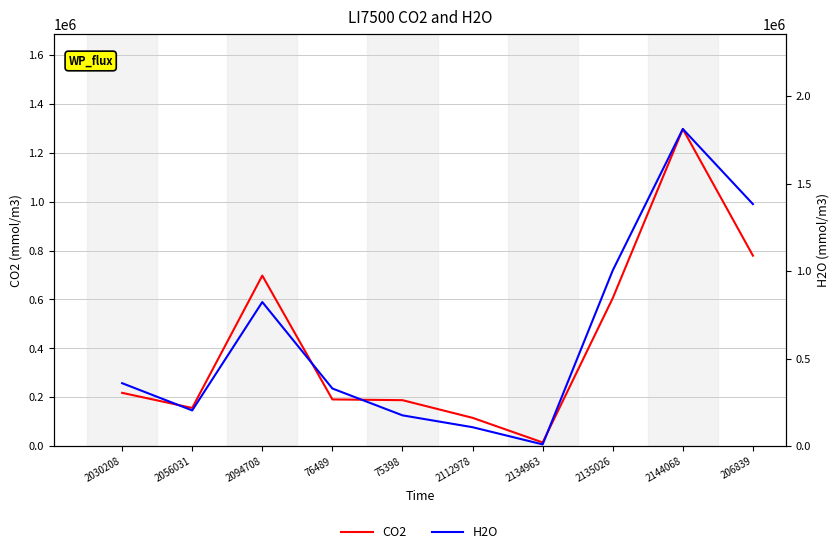

Reading left to right, list all the values displayed in this chart.

CO2: 217877.8	156129.0	697388.6	190995.8	187904.7	115692.9	15026.5	605151.9	1296883.4	779035.6
H2O: 359783.5	204058.8	823430.7	329317.8	175906.0	108109.4	9899.4	1004304.0	1812455.6	1383158.9